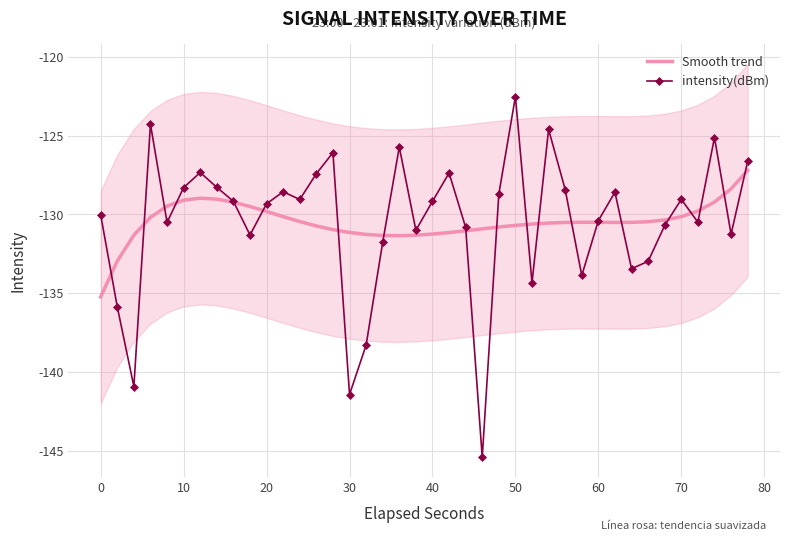

What is the minimum value shown in the chart?

-145.4